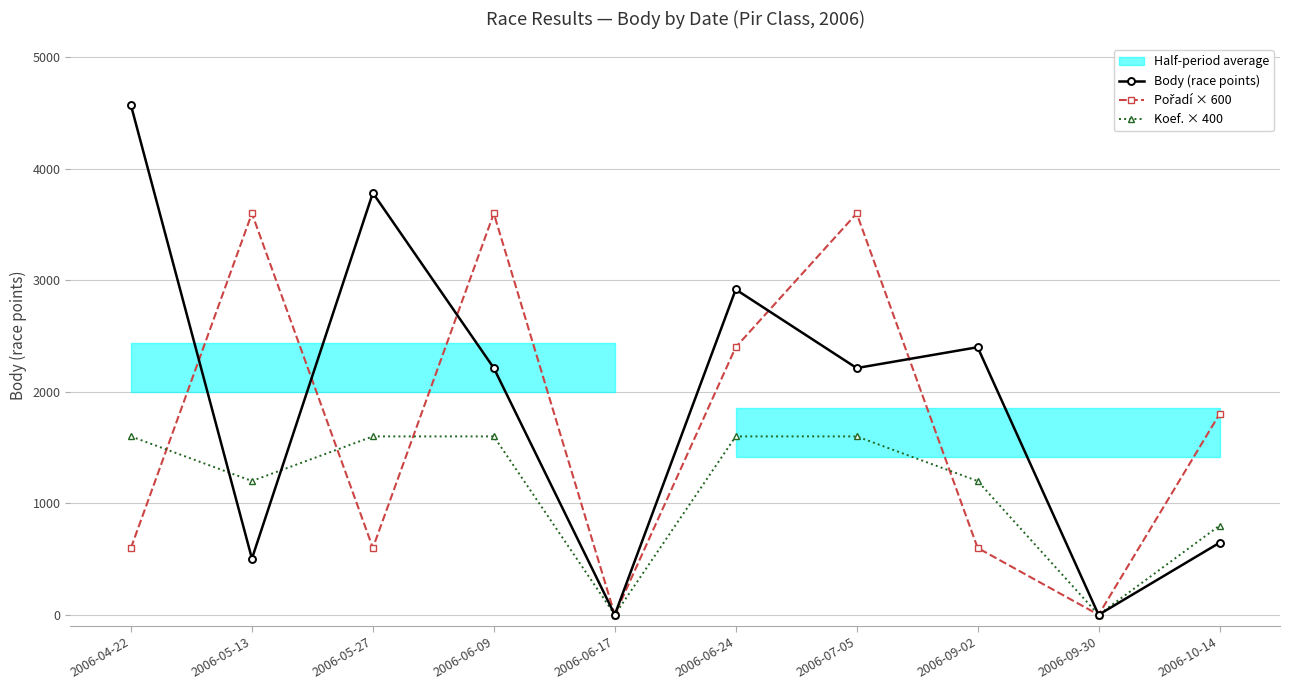

Reading right to left, transcribe all the data shown in this chart.

Body (race points): 646	0	2400	2213	2918	0	2213	3784	504	4570
Pořadí × 600: 1800	0	600	3600	2400	0	3600	600	3600	600
Koef. × 400: 800	0	1200	1600	1600	0	1600	1600	1200	1600